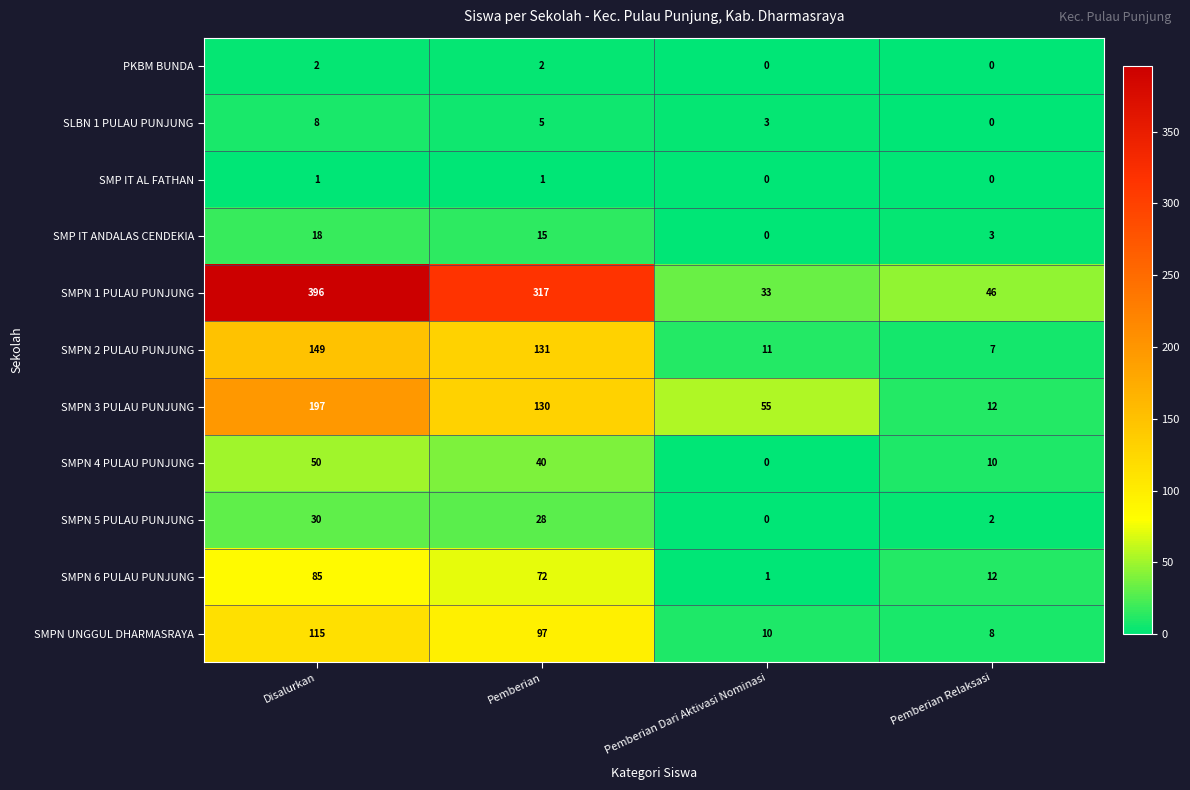

True or false: SMPN 3 PULAU PUNJUNG has a value of 55 at Pemberian Dari Aktivasi Nominasi.

True